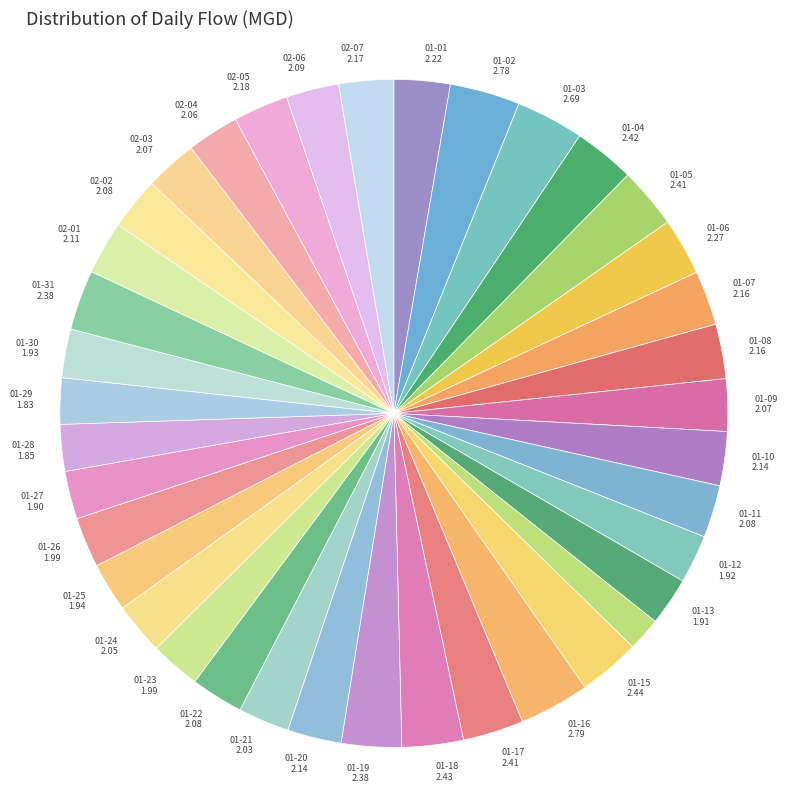

Count the number of slices in the pie.

38